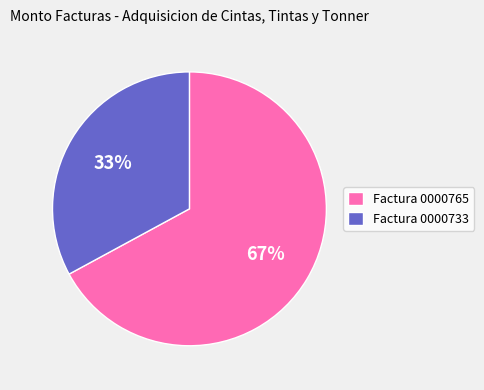

Which category has the biggest portion of the pie?

Factura 0000765